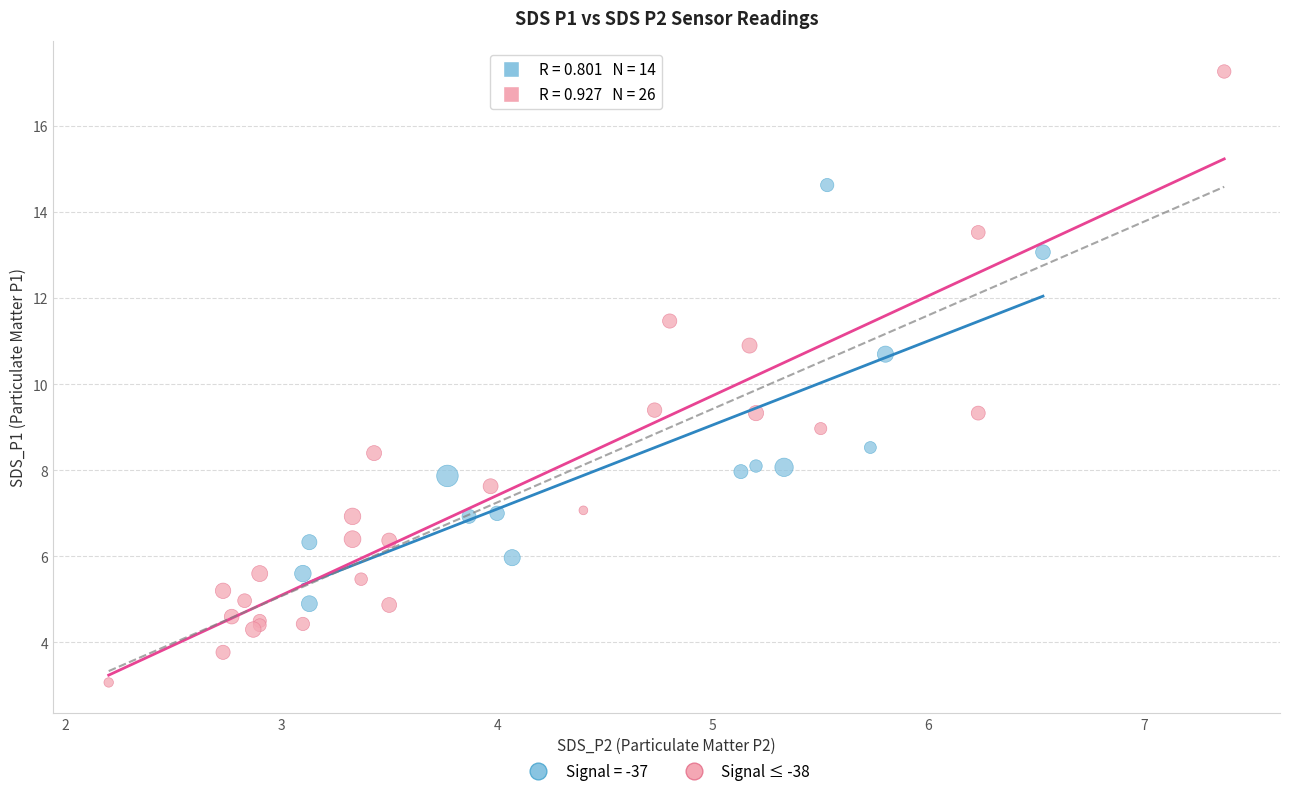

Which series has the largest Y range (max minus min)?

Signal ≤ -38